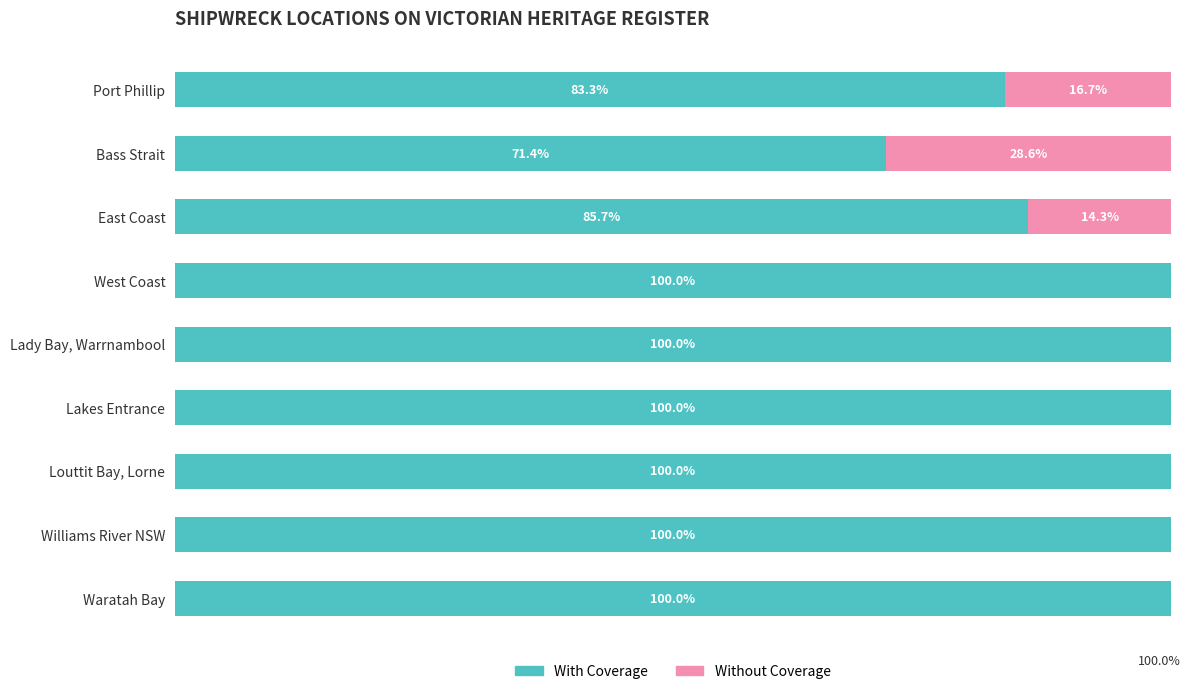

Where is With Coverage nearest to the value 85?

East Coast